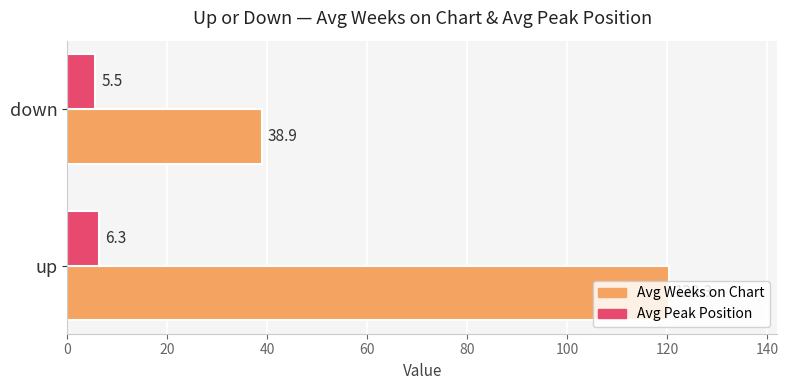

How many values in the Avg Weeks on Chart series are below 120?

1